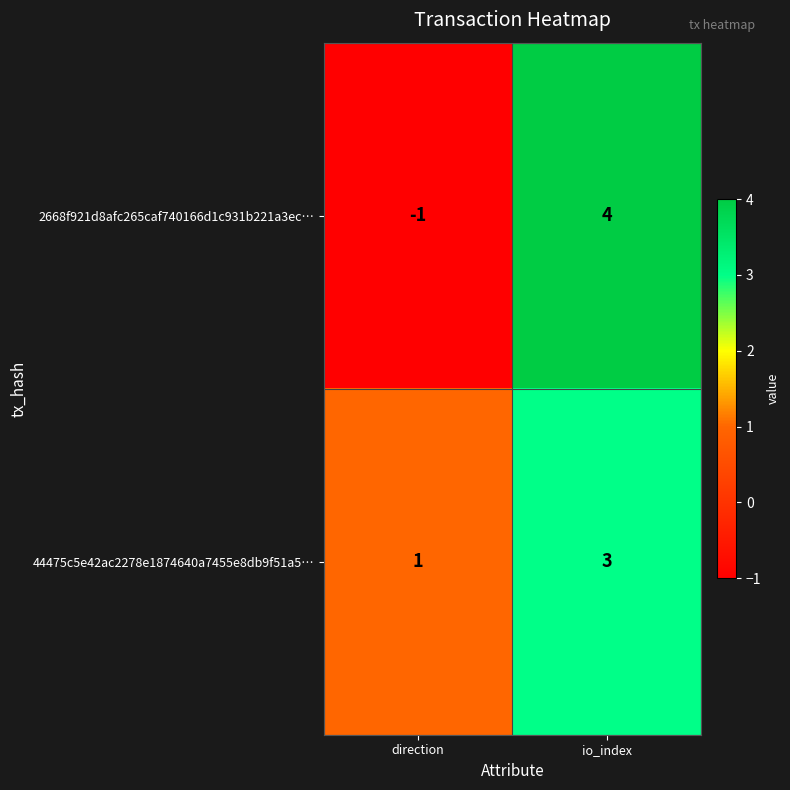

Rank the series at io_index from lowest to highest value.

44475c5e42ac2278e1874640a7455e8db9f51a5…, 2668f921d8afc265caf740166d1c931b221a3ec…